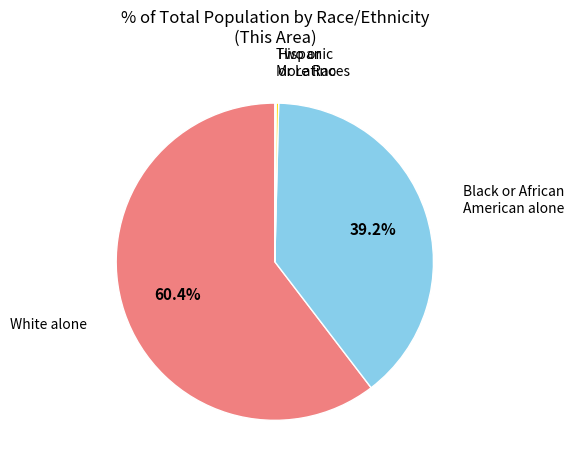

Does any single category account for the majority?

Yes